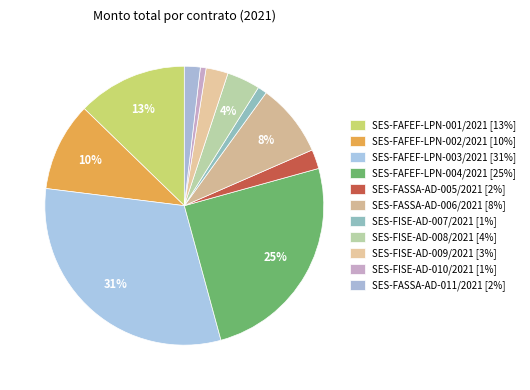

Which has a higher value, SES-FAFEF-LPN-004/2021 or SES-FISE-AD-009/2021?

SES-FAFEF-LPN-004/2021